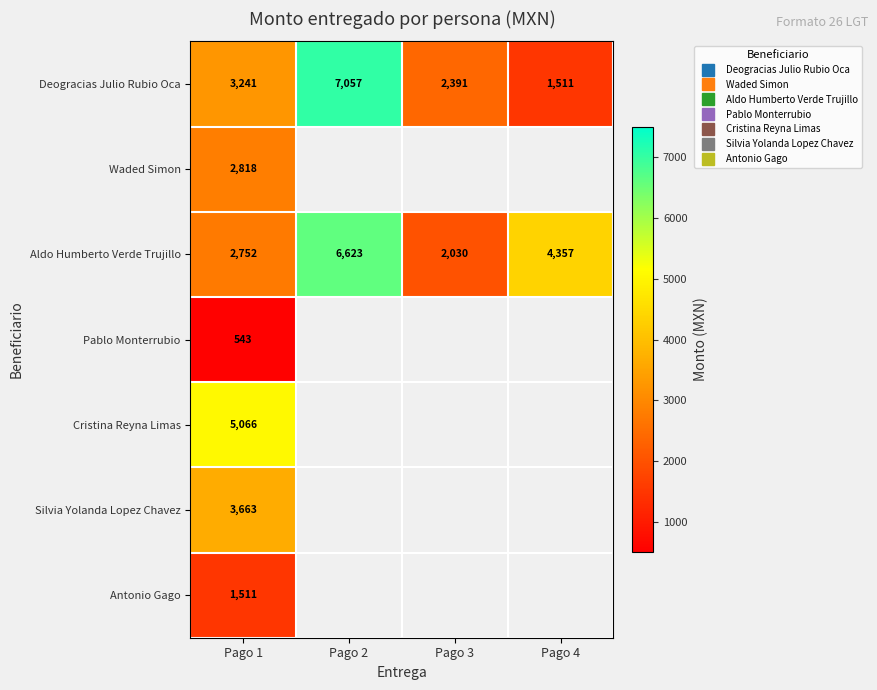

What is the smallest value displayed?

543.0